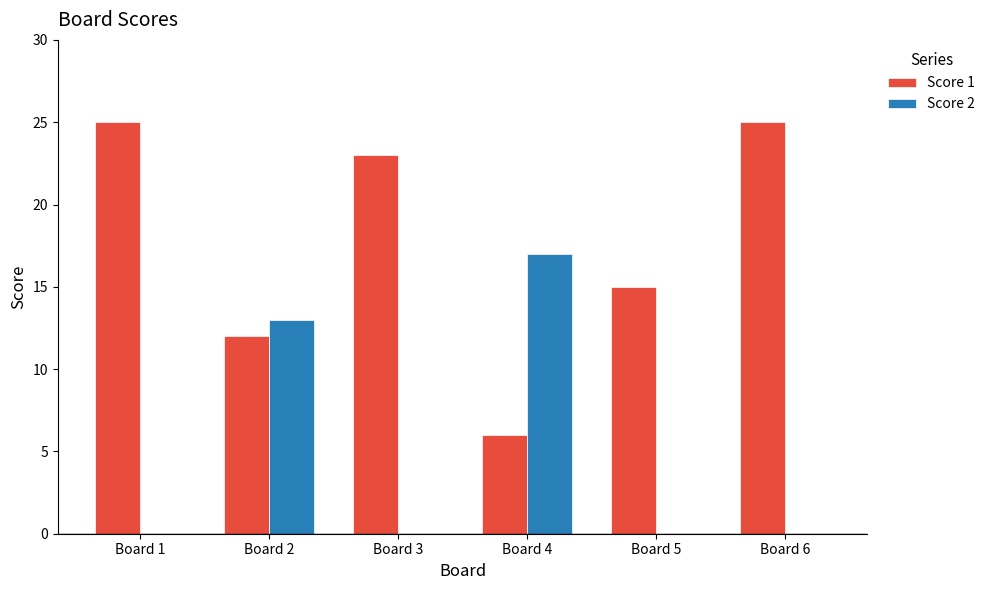

Which series changed the most between Board 4 and Board 5?

Score 2